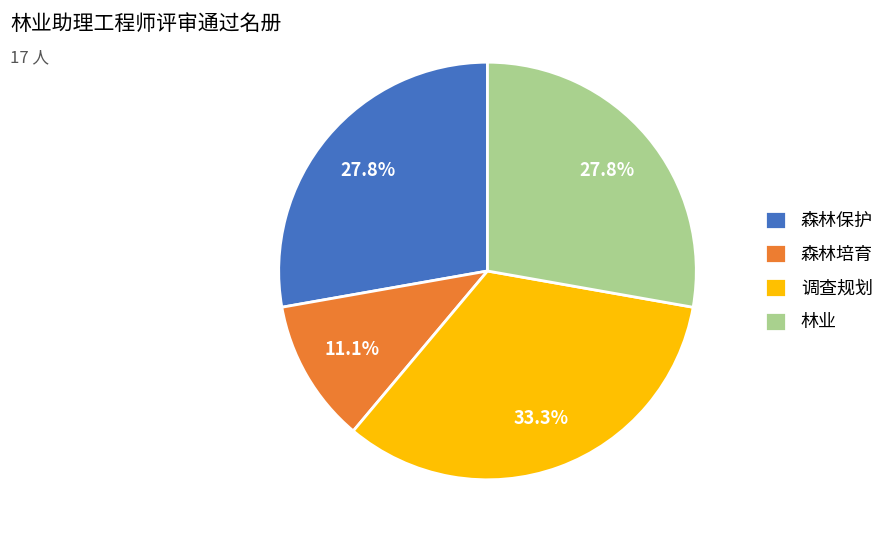

What portion of the pie excludes 调查规划?

66.7%